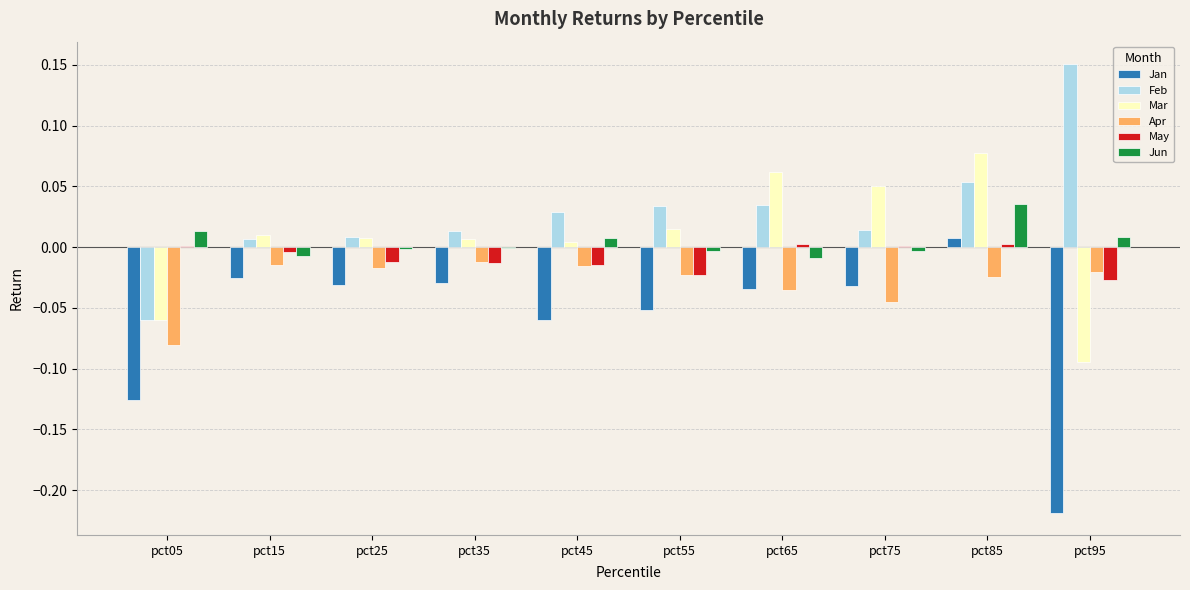

The value of Feb at pct25 is 0.0. True or false?

True